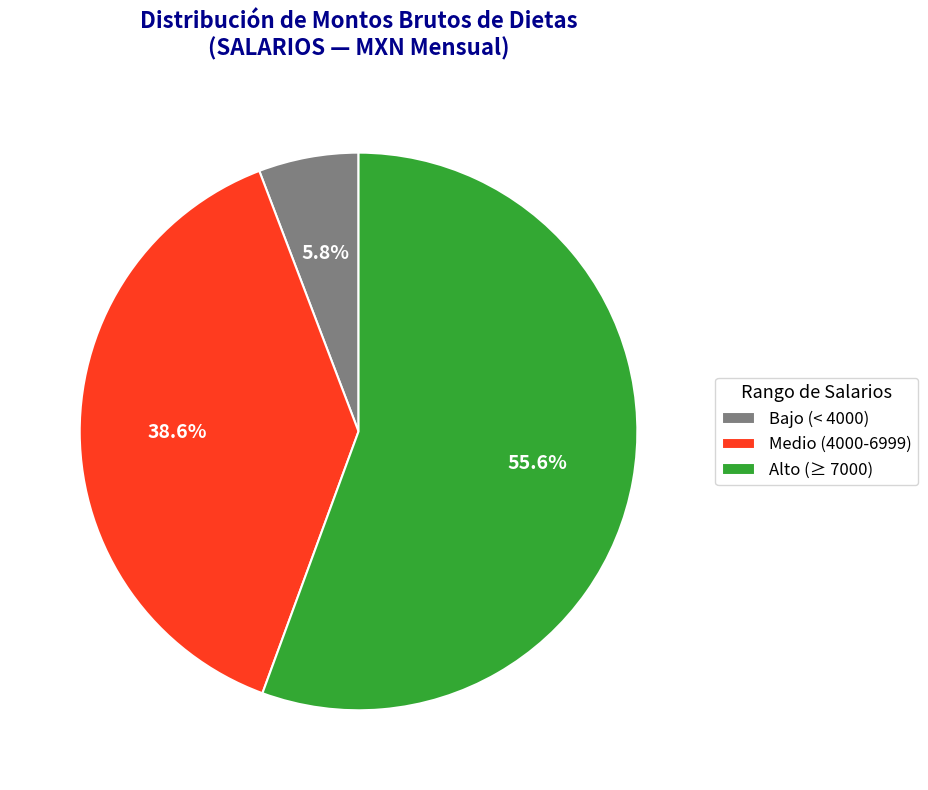

Rank the categories by value from highest to lowest.

Alto (≥ 7000), Medio (4000-6999), Bajo (< 4000)